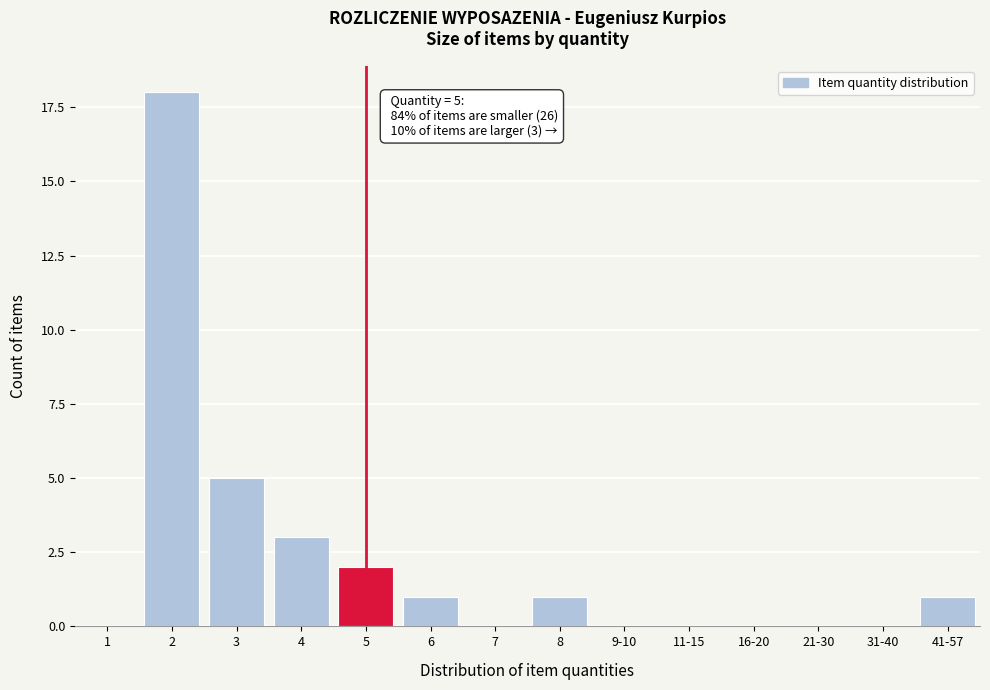

Reading left to right, list all the values displayed in this chart.

1=0	2=18	3=5	4=3	5=2	6=1	7=0	8=1	9-10=0	11-15=0	16-20=0	21-30=0	31-40=0	41-57=1